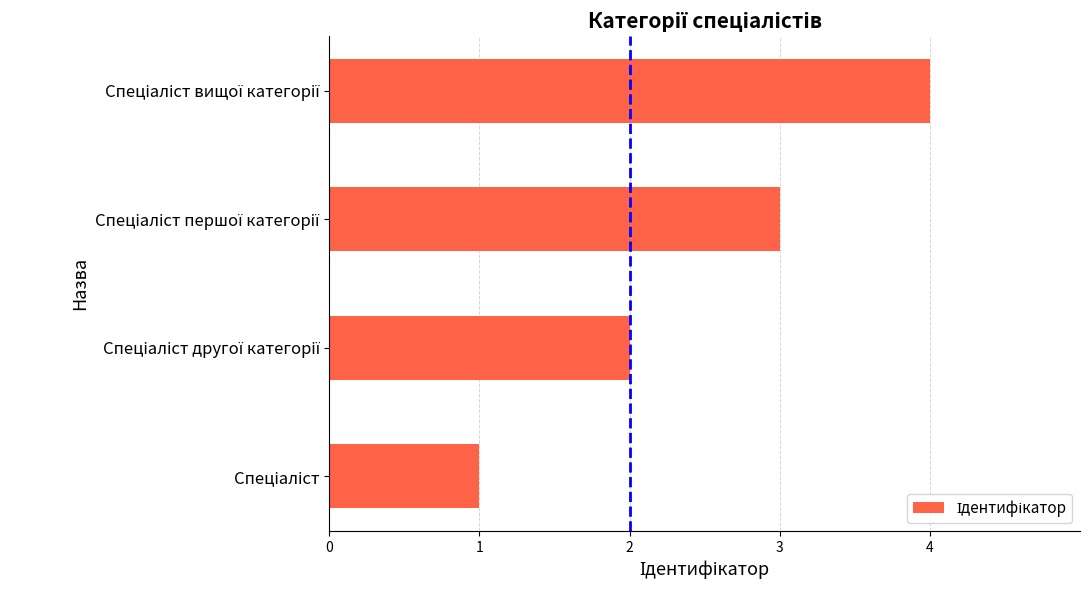

What is the maximum value shown in the chart?

4